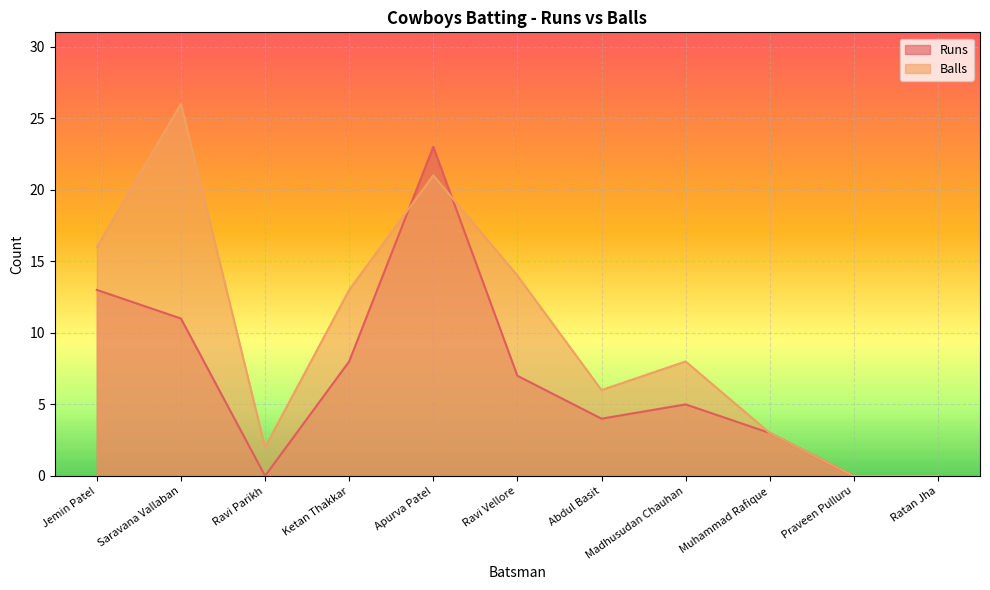

Is the value of Balls at Apurva Patel greater than the value of Runs at Ravi Vellore?

Yes